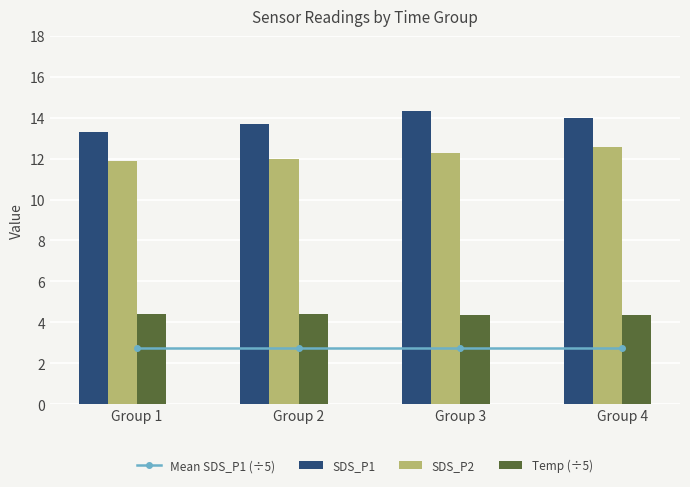

At Group 1, list the series in order from largest to smallest.

SDS_P1, SDS_P2, Temp (÷5), Mean SDS_P1 (÷5)